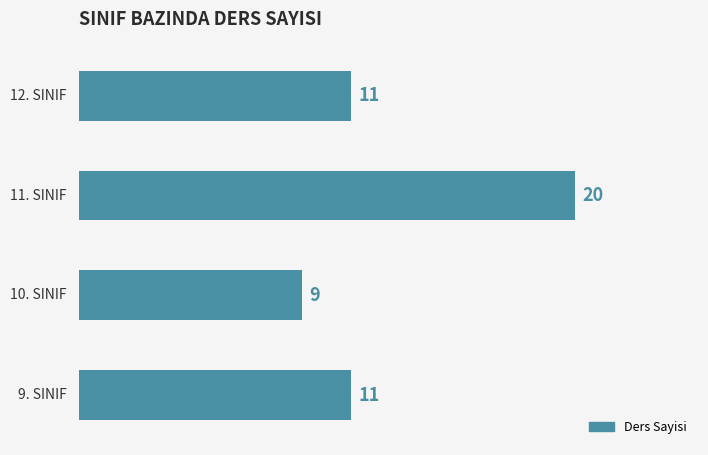

What is the average value?

13